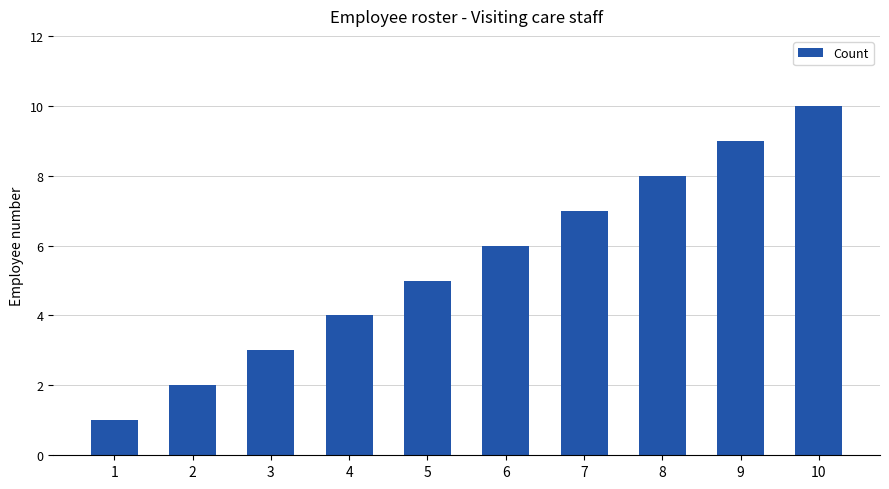

At which label is the value closest to 5?

5